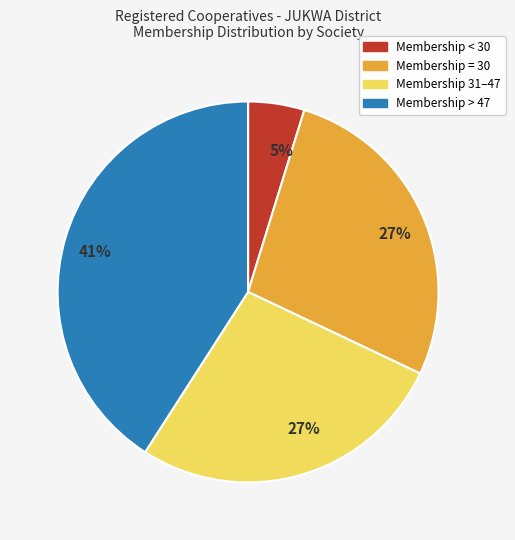

Is there any slice that represents more than half of the pie?

No